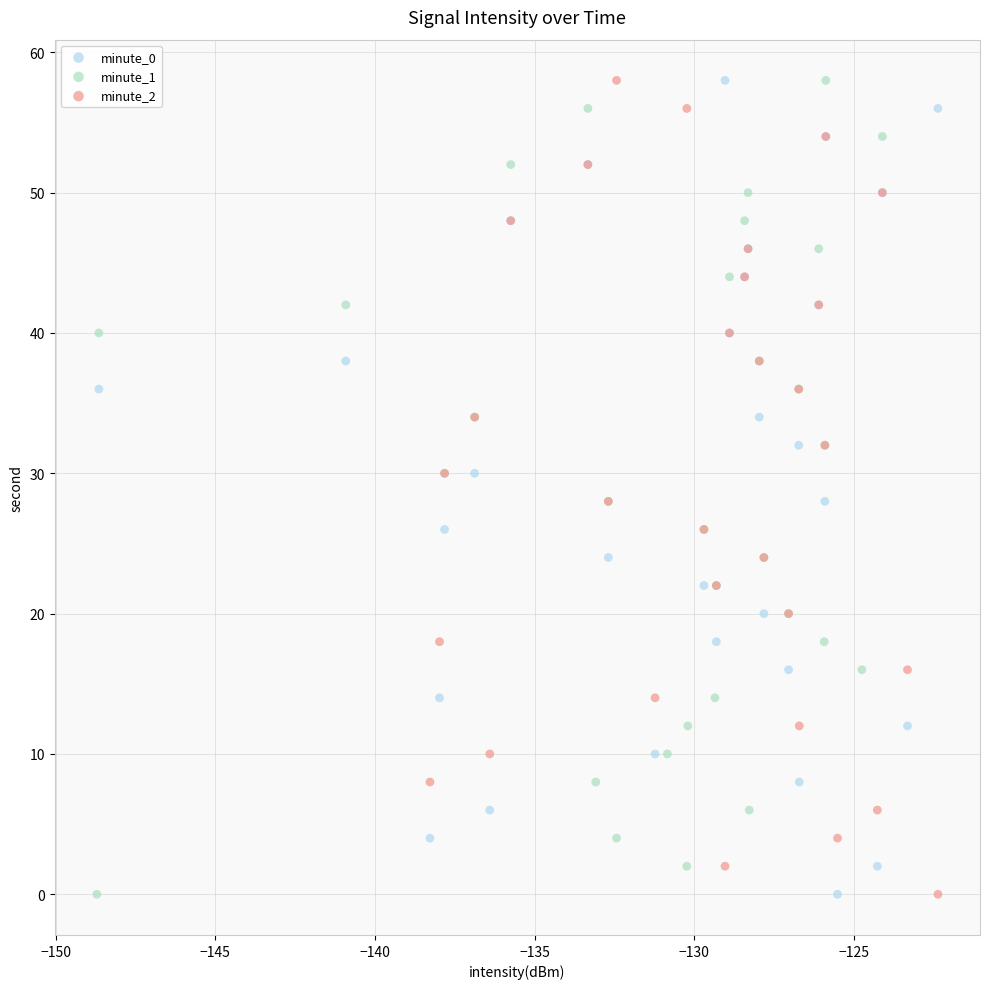

What are all the series names shown in the legend?

minute_0, minute_1, minute_2